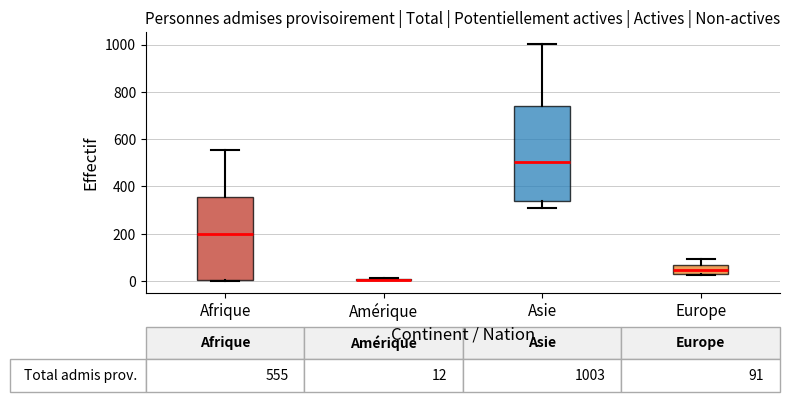

Which box is the tallest, from its lower edge to its upper edge?

Asie